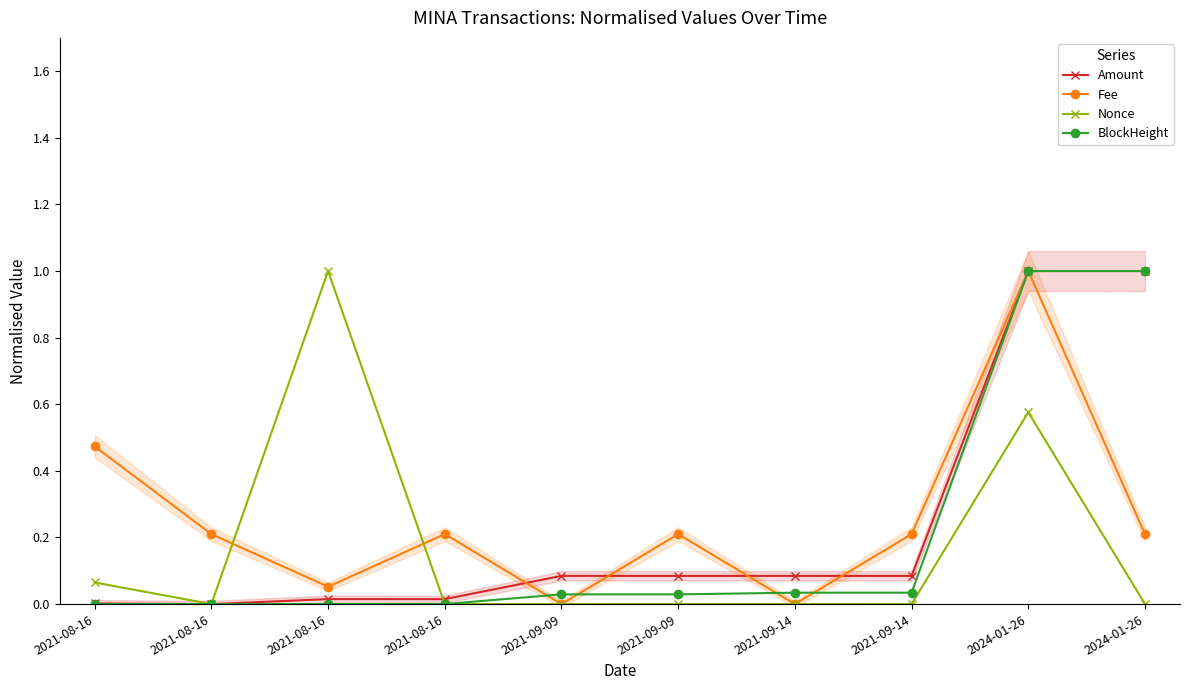

At 2024-01-26, list the series in order from smallest to largest.

Nonce, BlockHeight, Fee, Amount